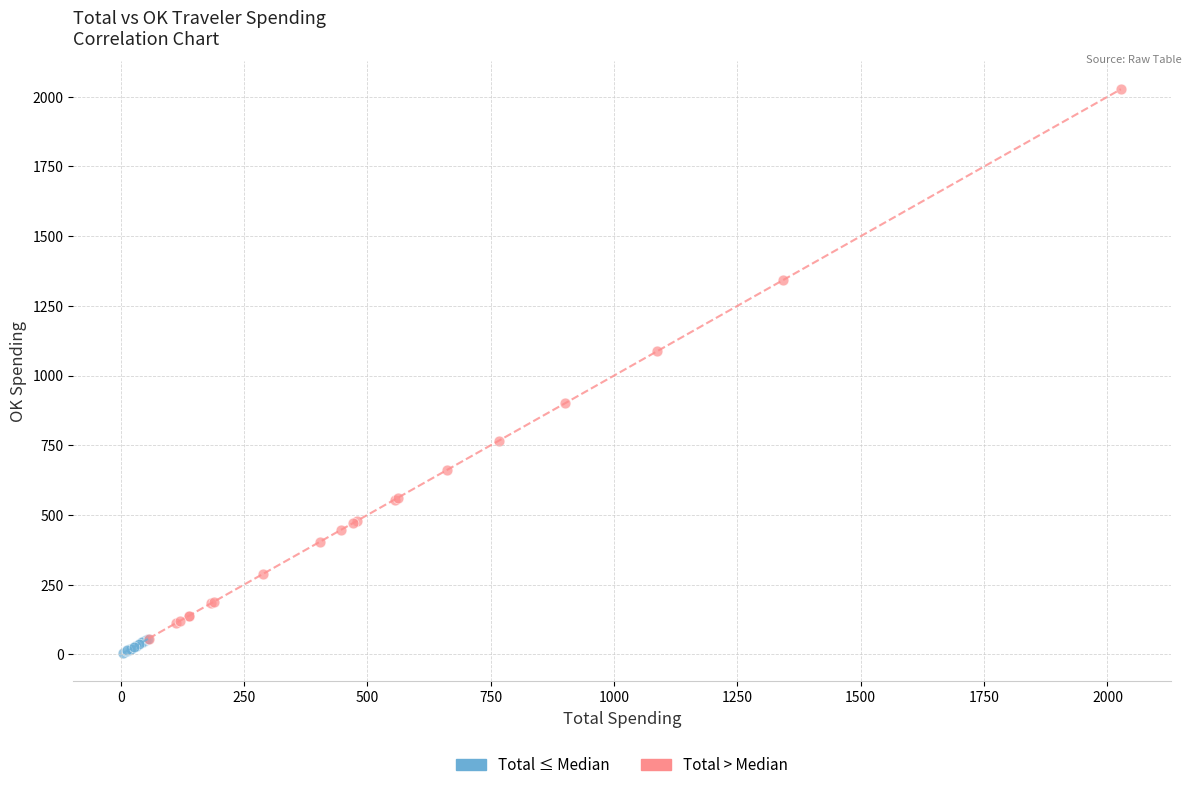

Which series has the largest Y range (max minus min)?

Total > Median